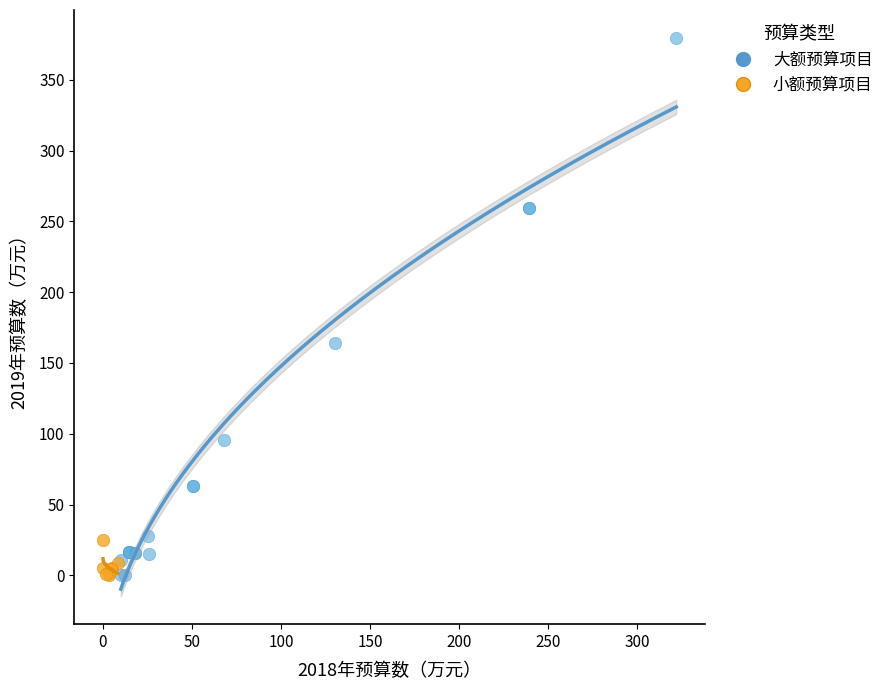

Which series has the largest Y range (max minus min)?

大额预算项目